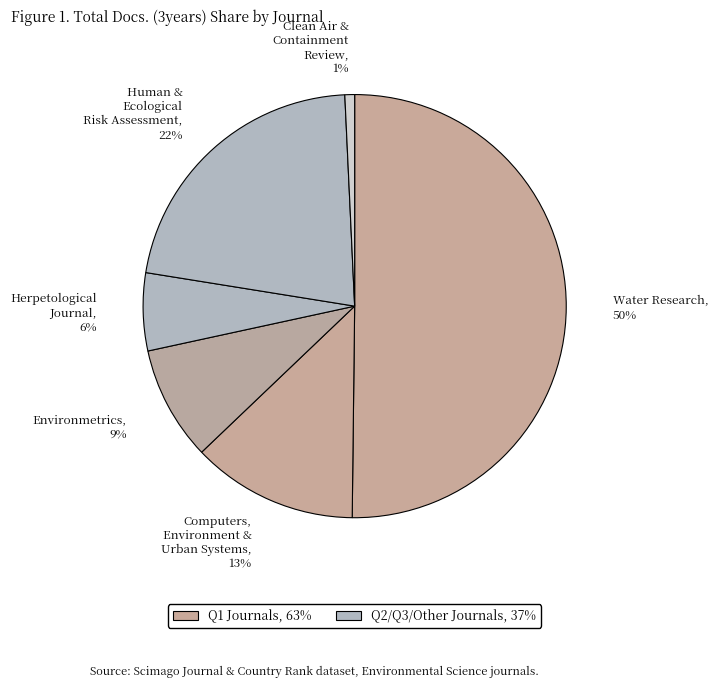

To the nearest percent, what is the average slice percentage?

17%